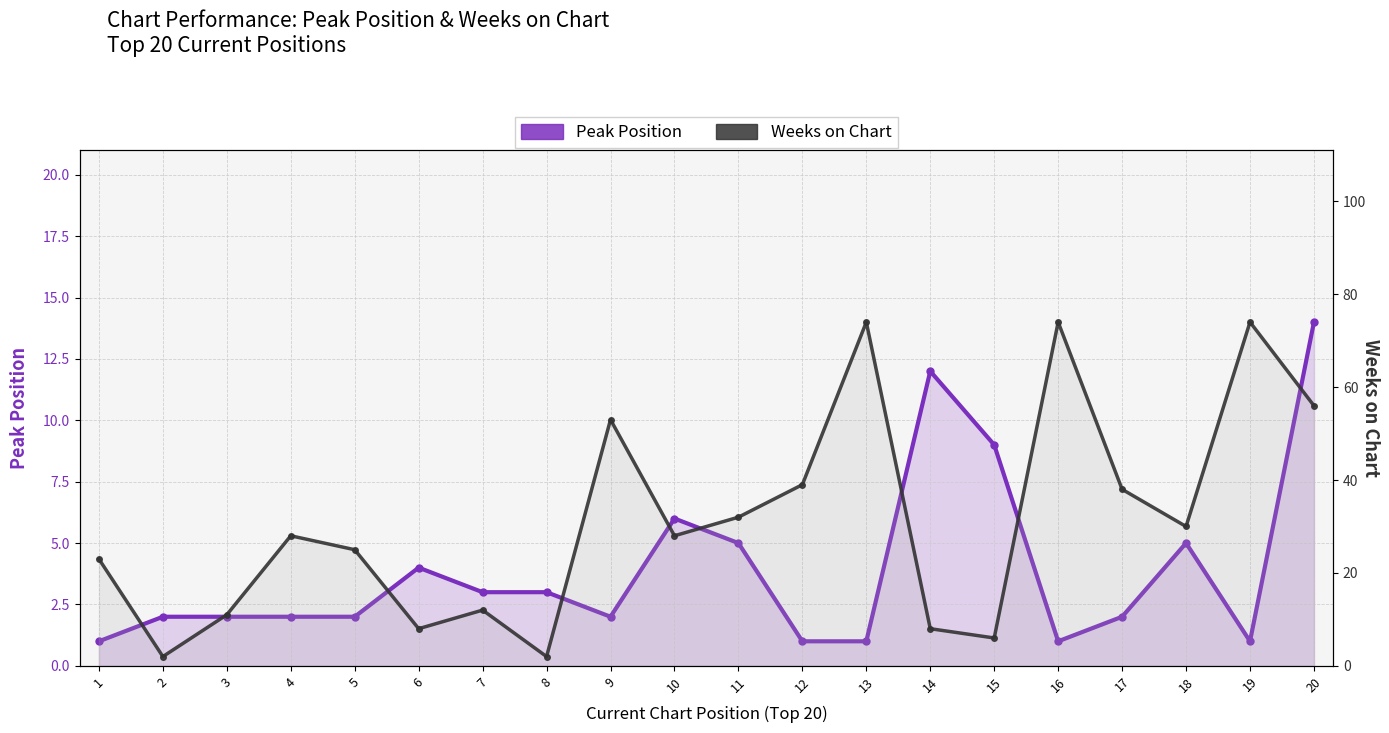

What are all the series names shown in the legend?

Peak Position, Weeks on Chart